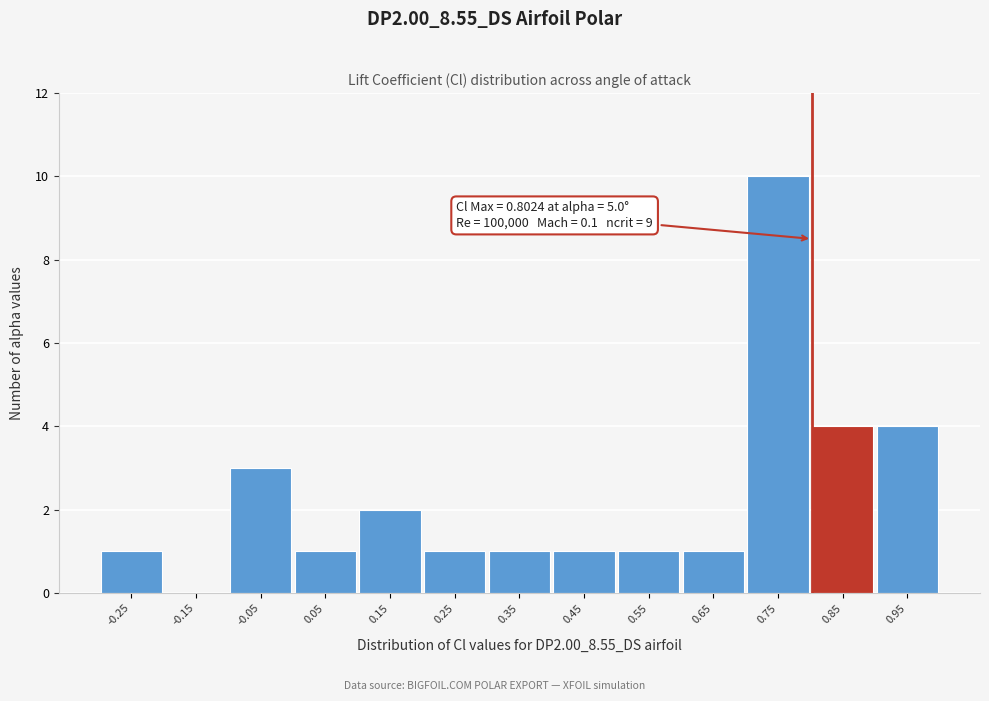

Over which range of the x-axis is the bar tallest?

0.7 to 0.8